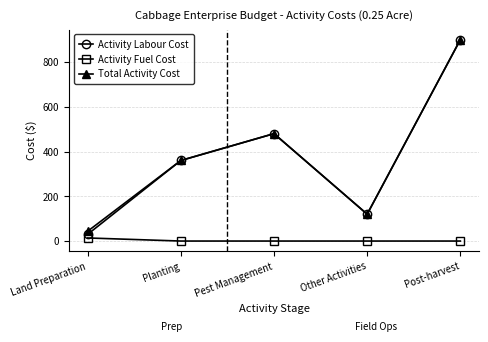

What is the difference between the maximum and second lowest values in the Total Activity Cost series?

780.0